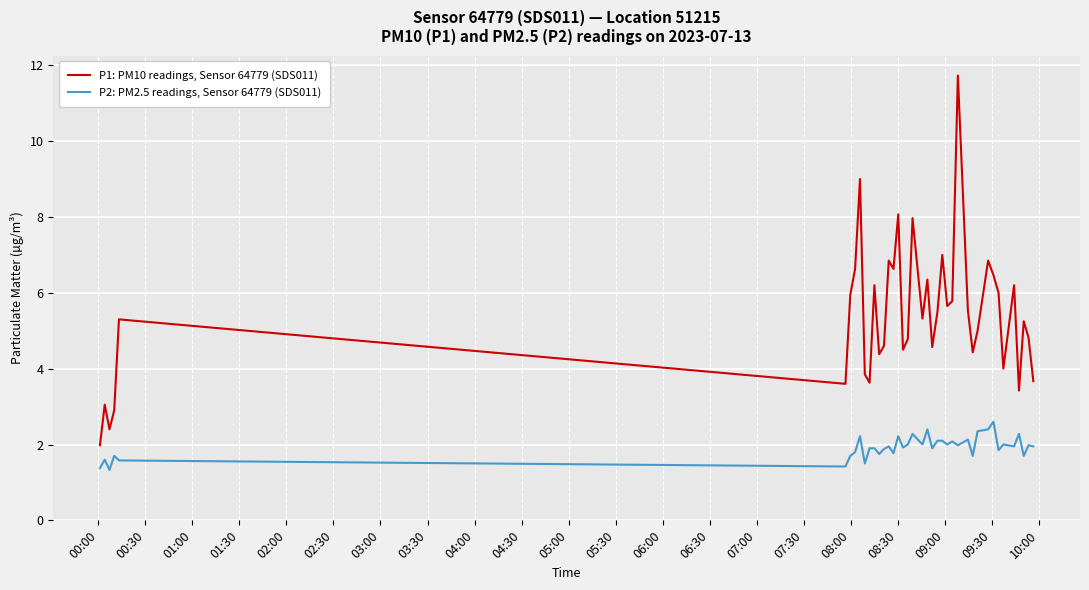

List the series in order of their peak value, lowest first.

P2: PM2.5 readings, Sensor 64779 (SDS011), P1: PM10 readings, Sensor 64779 (SDS011)